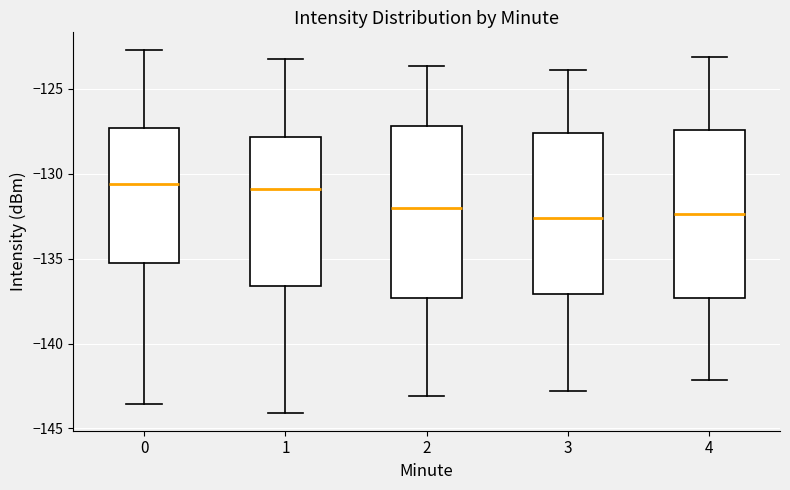

Where does the lower whisker of the box at x = 0 end on the y-axis? The values are not printed on the chart, so give them approximately, as read against the axis.

-143.5